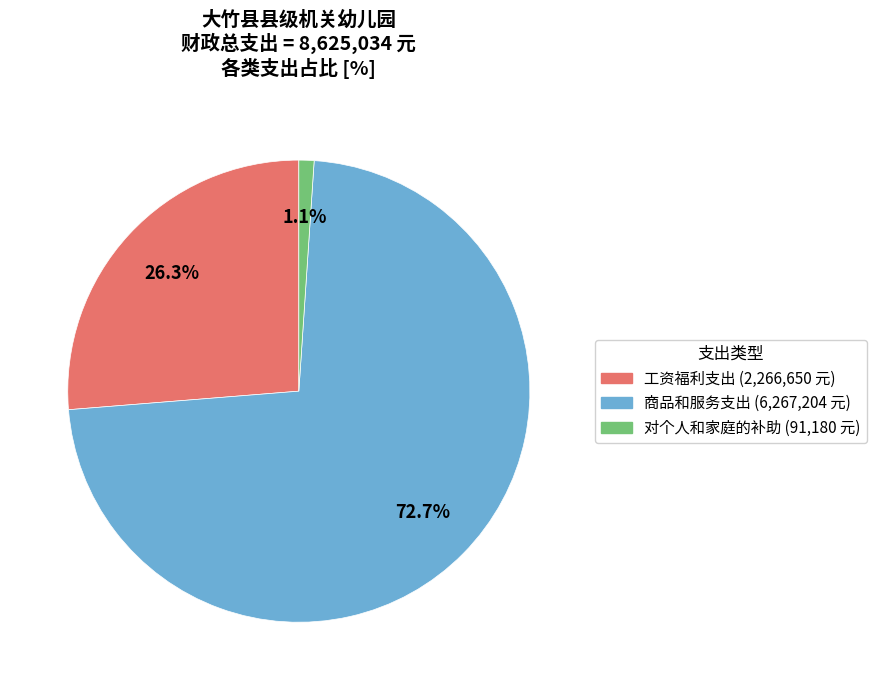

Does 商品和服务支出 represent more than half of the total?

Yes